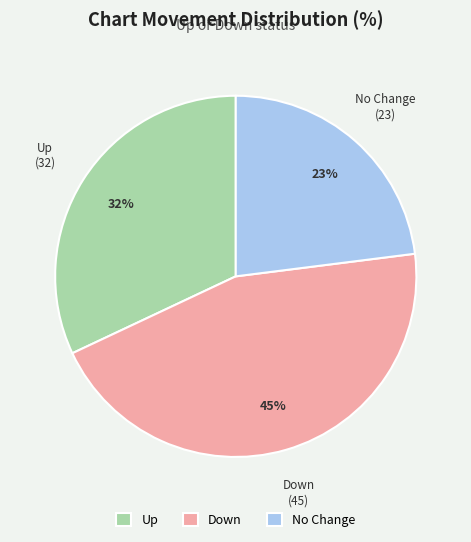

Count the number of slices in the pie.

3